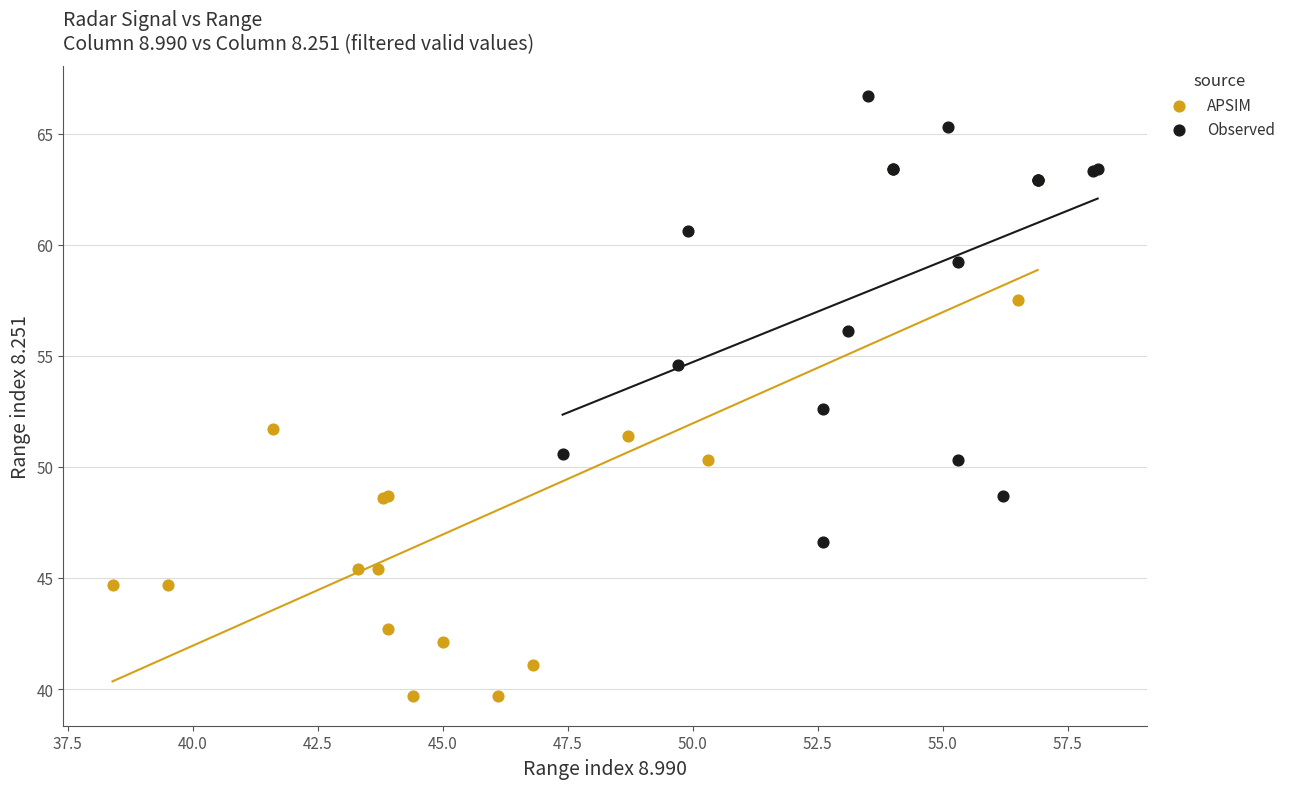

What are all the series names shown in the legend?

APSIM, Observed